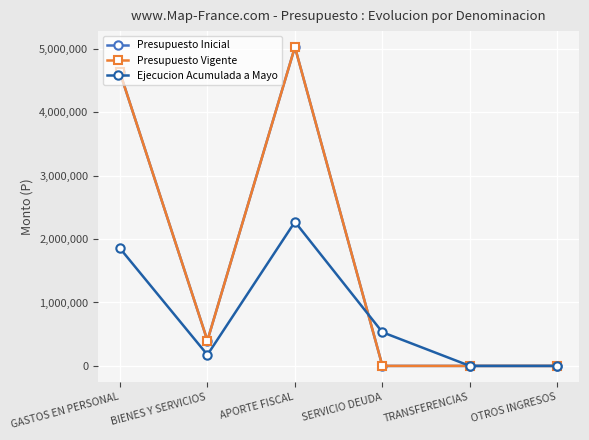

True or false: Ejecucion Acumulada a Mayo has a value of 174711 at BIENES Y SERVICIOS.

True